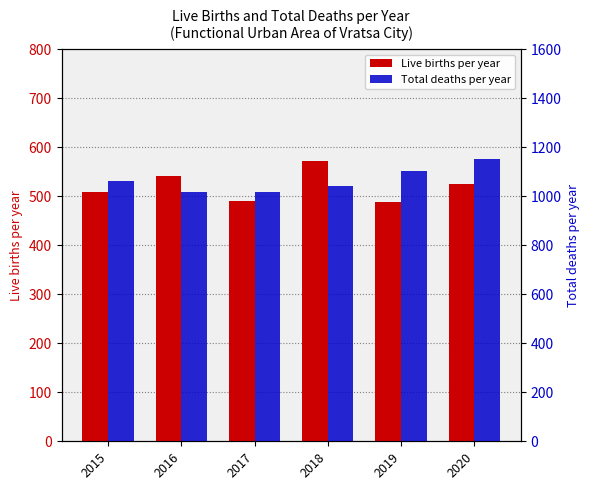

What are all the series names shown in the legend?

Live births per year, Total deaths per year